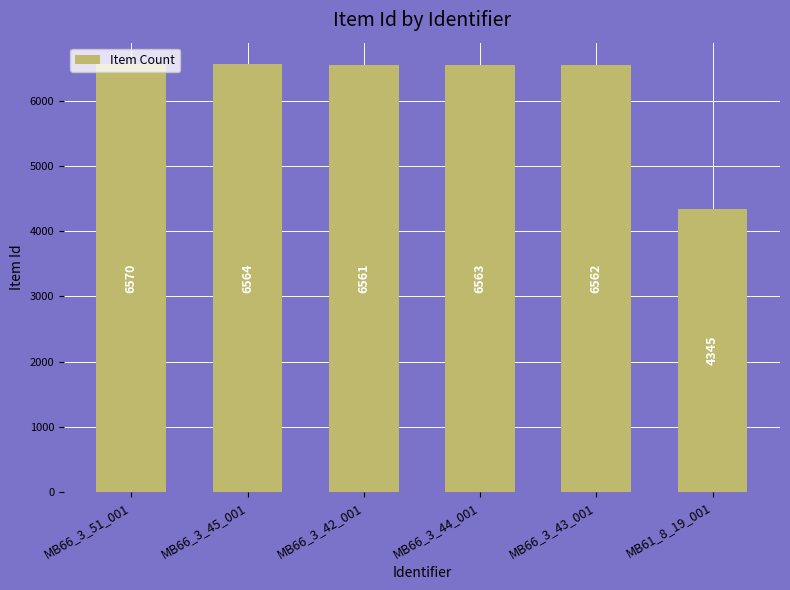

List the labels in order of value, smallest first.

MB61_8_19_001, MB66_3_42_001, MB66_3_43_001, MB66_3_44_001, MB66_3_45_001, MB66_3_51_001